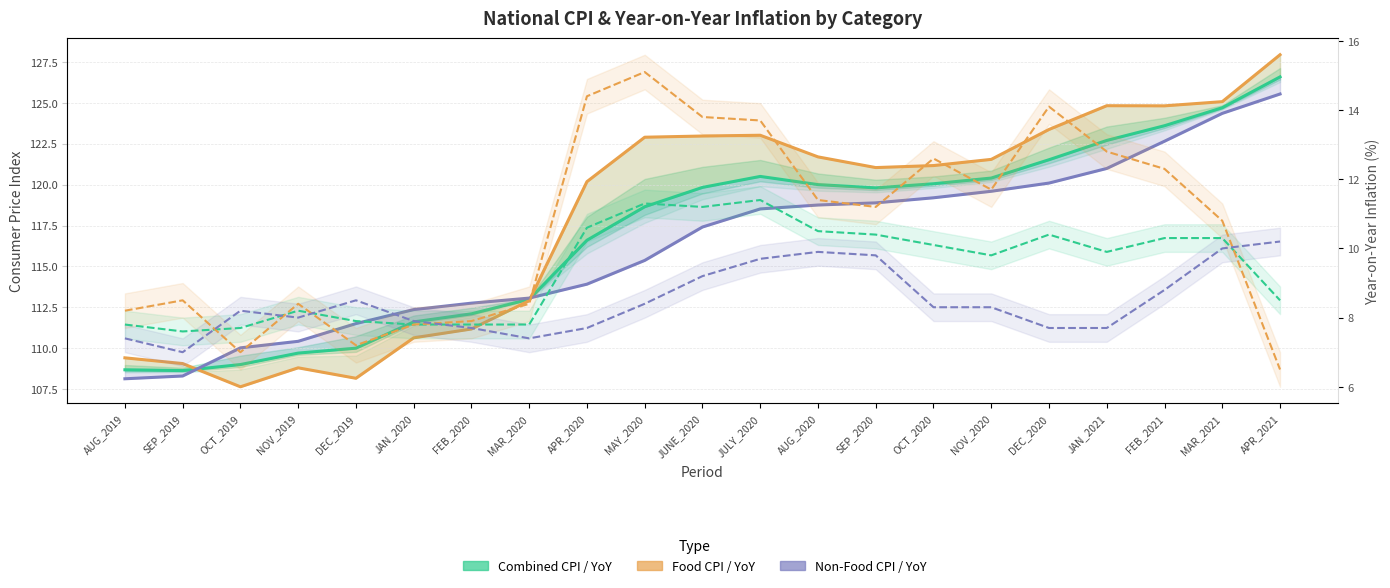

What is the total value across all series at FEB_2021?

402.5